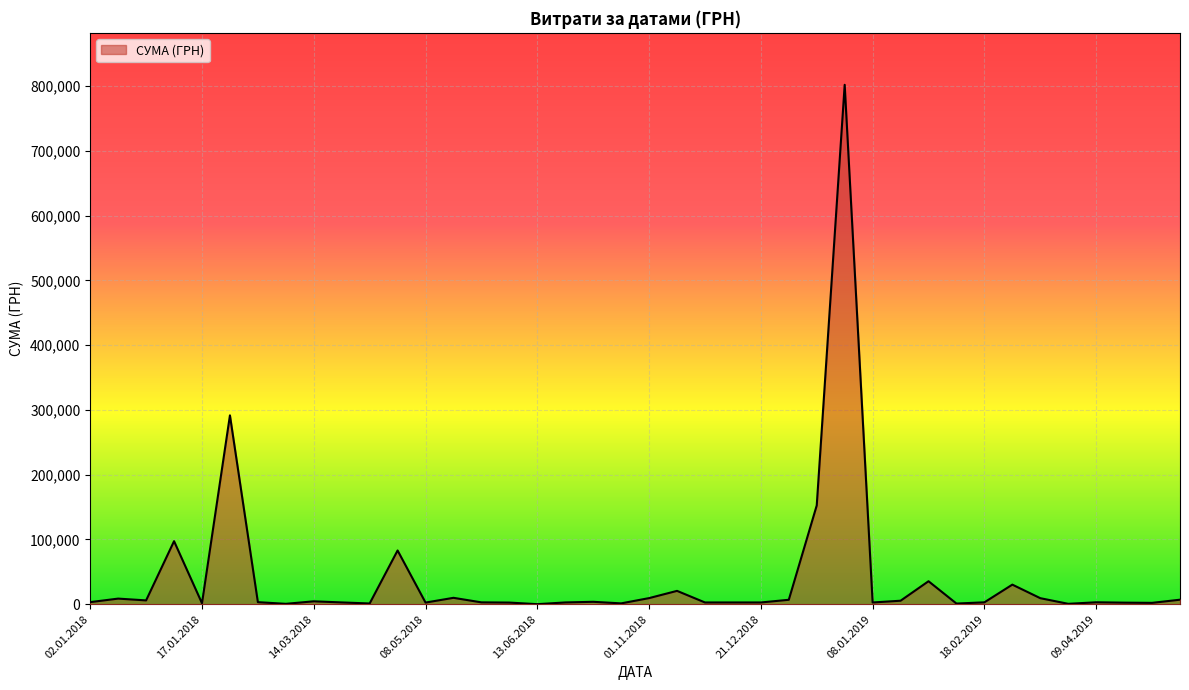

What is the difference between the maximum and minimum values?

801715.2